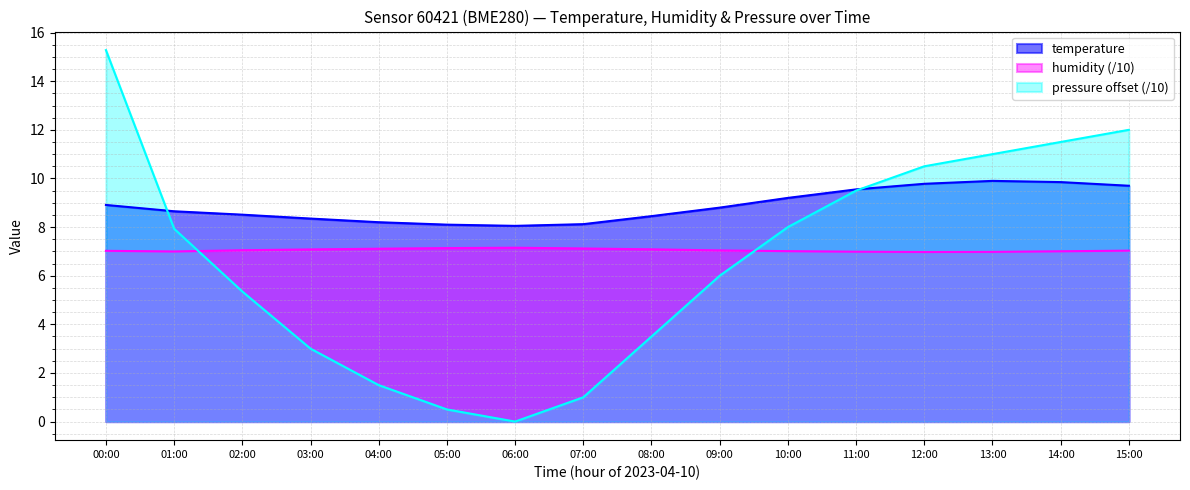

How many data points does each series have?

16